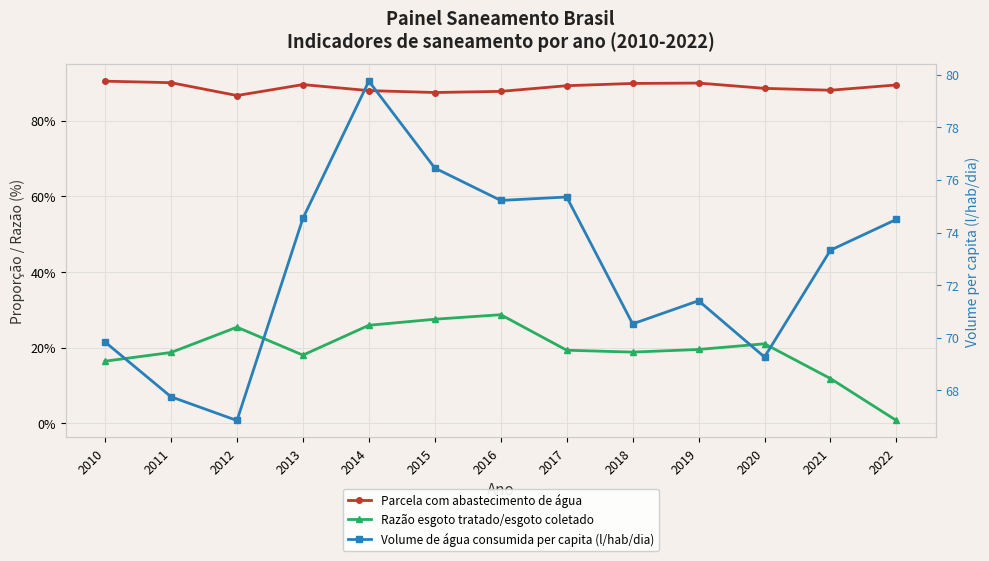

What value does the Volume de água consumida per capita (l/hab/dia) series have at 2012?

66.9